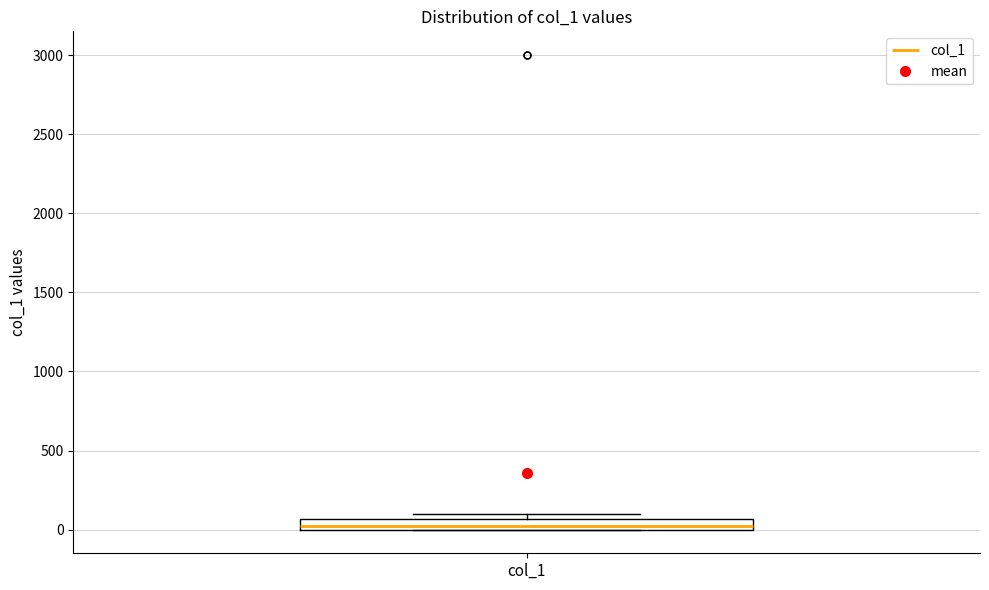

Where is the upper edge of the box for col_1 on the y-axis? The values are not printed on the chart, so give them approximately, as read against the axis.

50